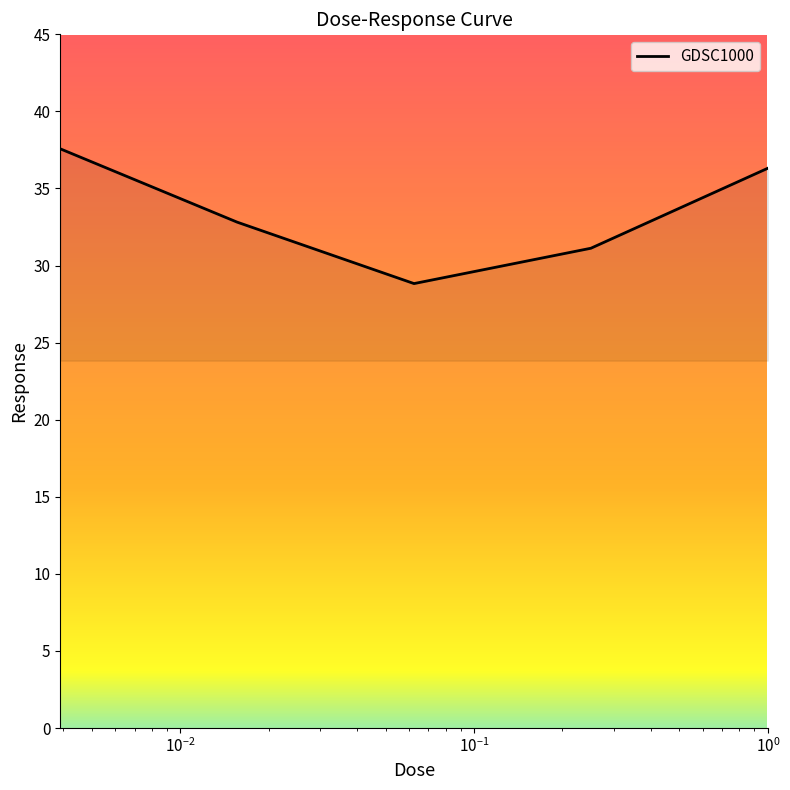

What is the difference between the maximum and minimum values?

8.7